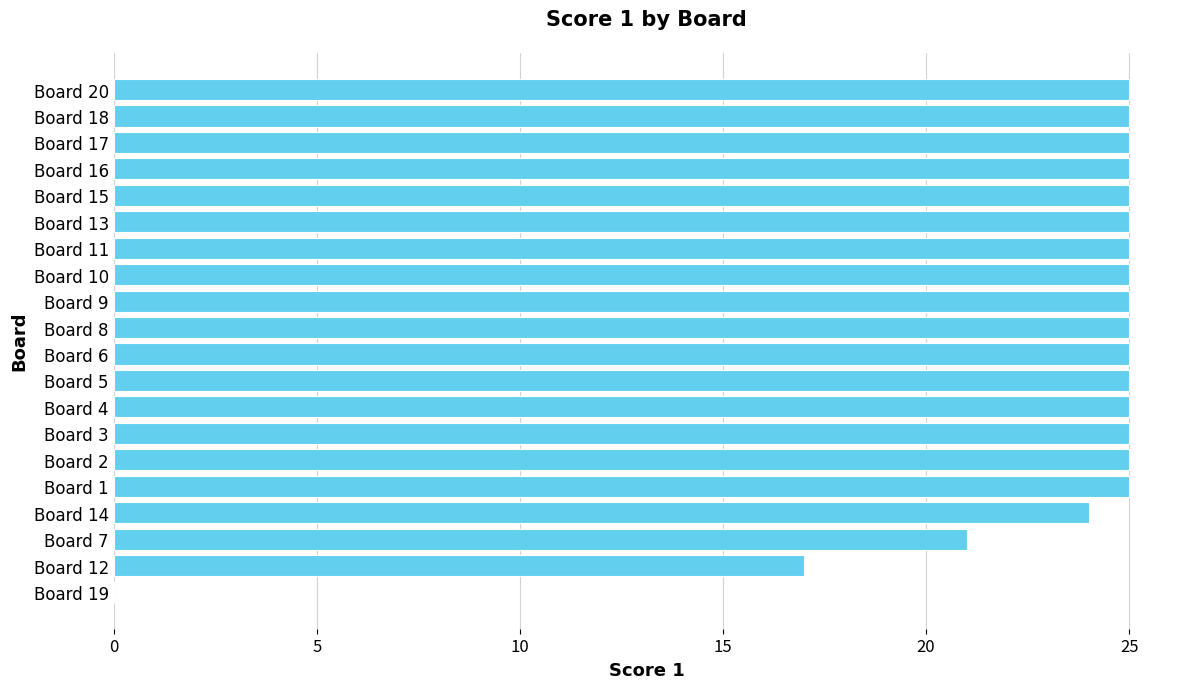

Reading bottom to top, transcribe all the data shown in this chart.

Board 19=0	Board 12=17	Board 7=21	Board 14=24	Board 1=25	Board 2=25	Board 3=25	Board 4=25	Board 5=25	Board 6=25	Board 8=25	Board 9=25	Board 10=25	Board 11=25	Board 13=25	Board 15=25	Board 16=25	Board 17=25	Board 18=25	Board 20=25